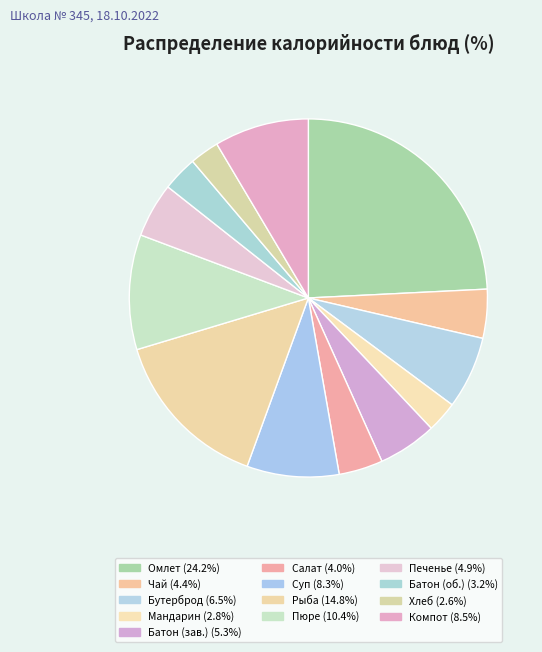

Count the number of slices in the pie.

13